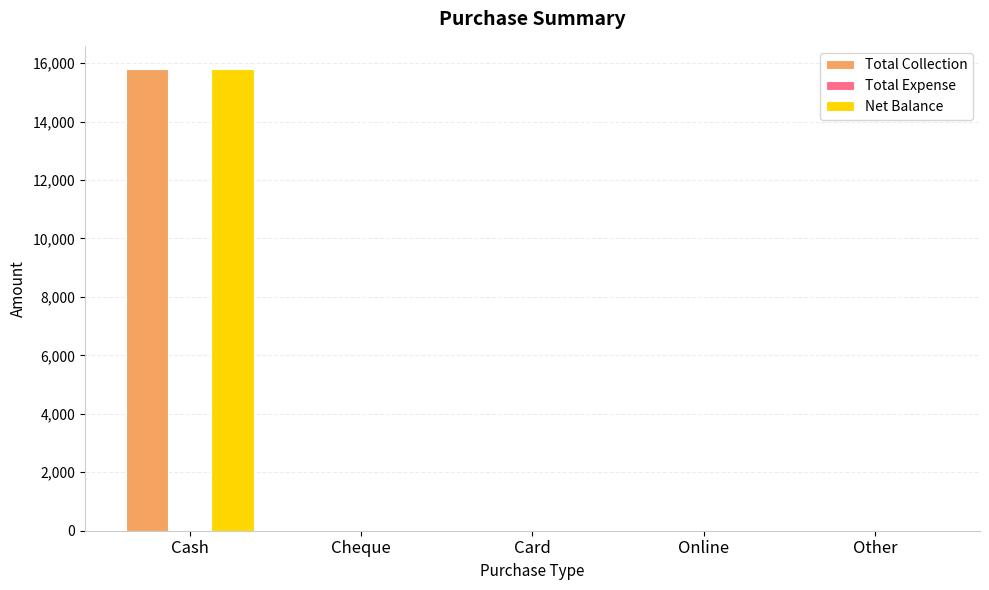

At which label does Net Balance reach its peak?

Cash